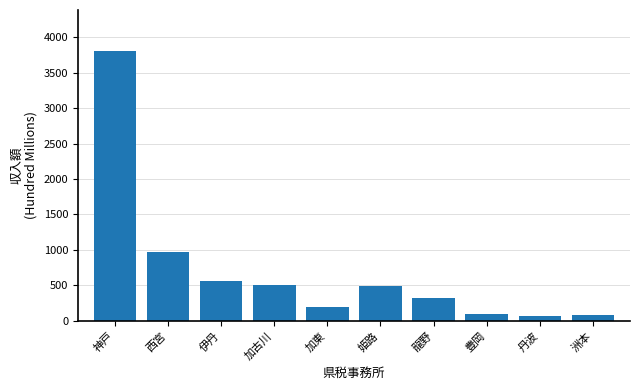

Between 洲本 and 伊丹, which is larger?

伊丹